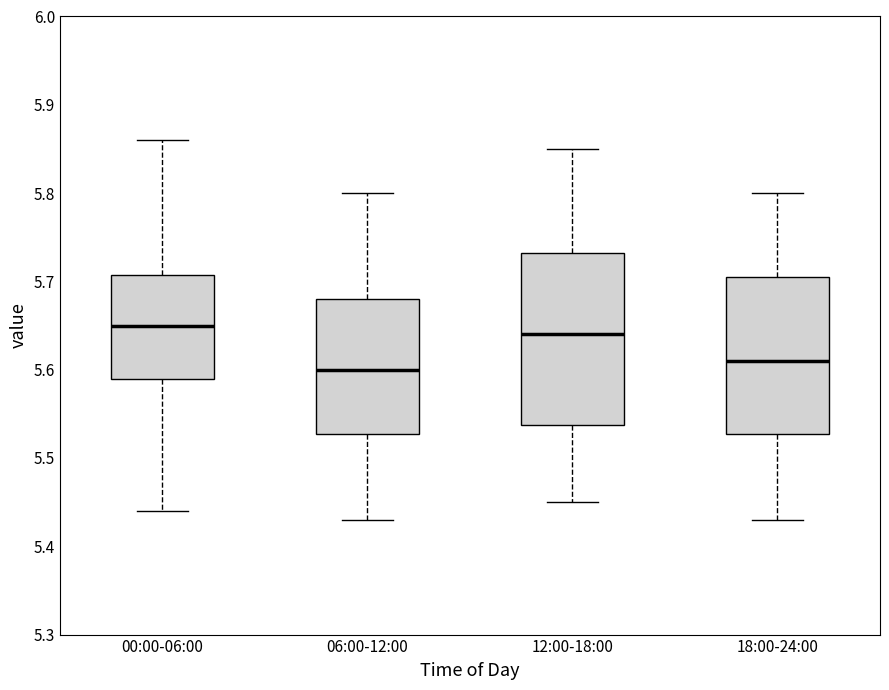

Which box has the lowest median line?

06:00-12:00